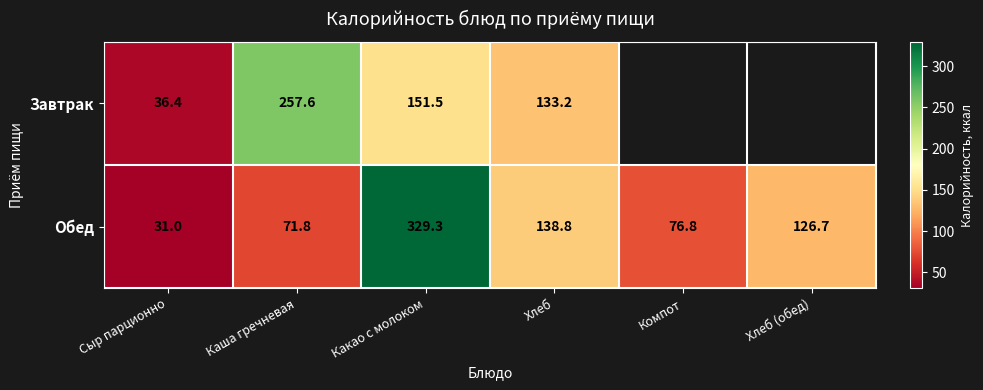

What is the difference between the highest and lowest values at Хлеб?

5.6